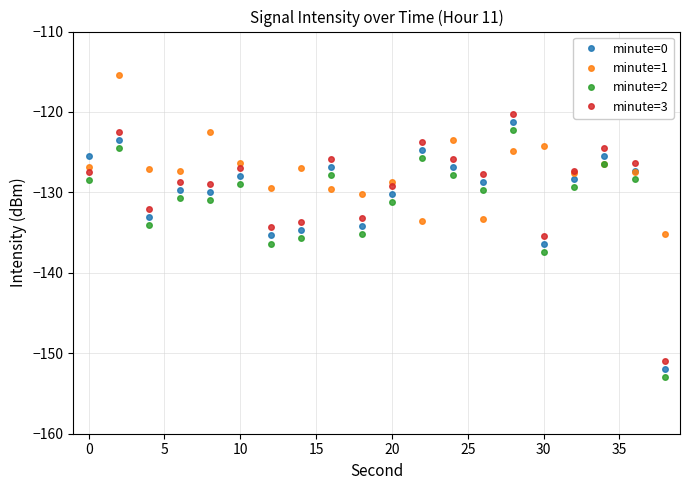

What is the maximum value shown in the chart?

-115.4